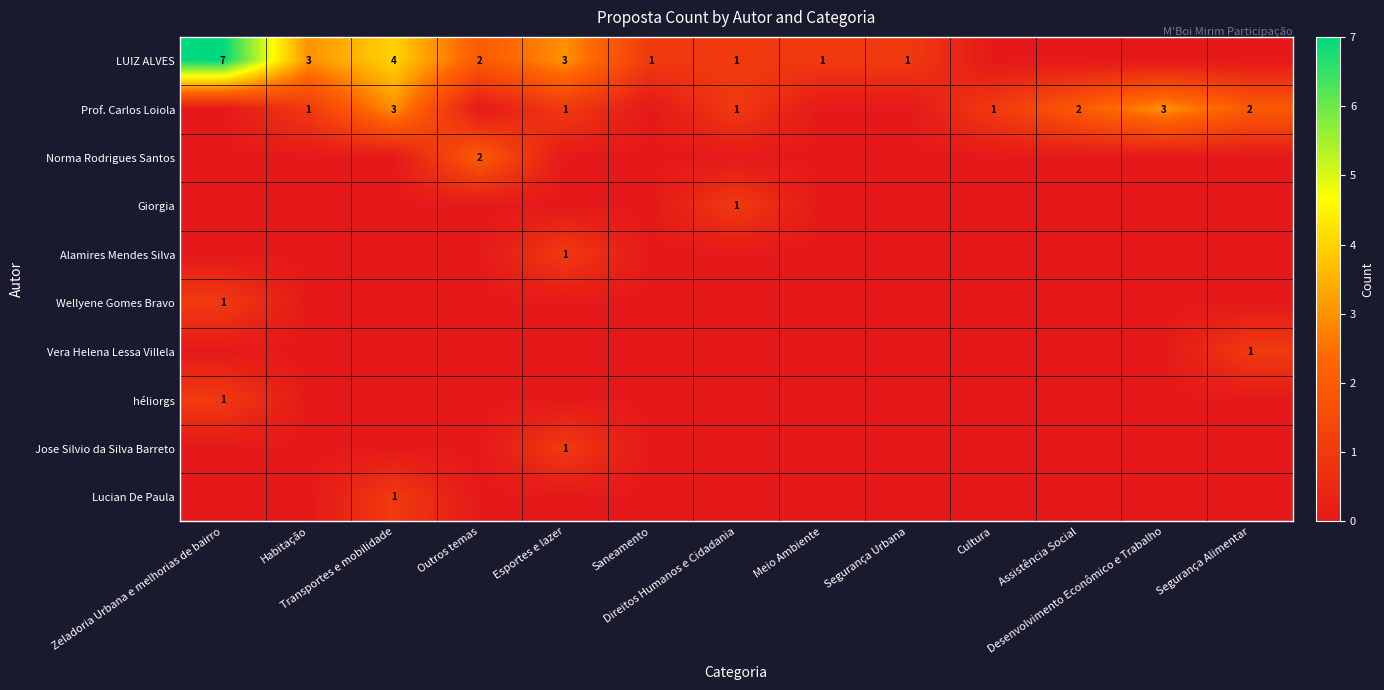

The value of Lucian De Paula at Direitos Humanos e Cidadania is -1. True or false?

False